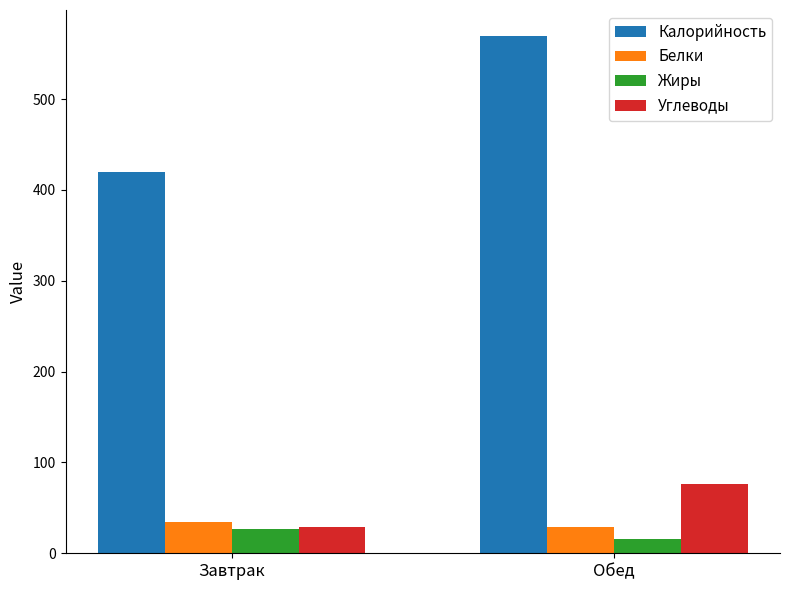

How many categories are shown in the chart?

2